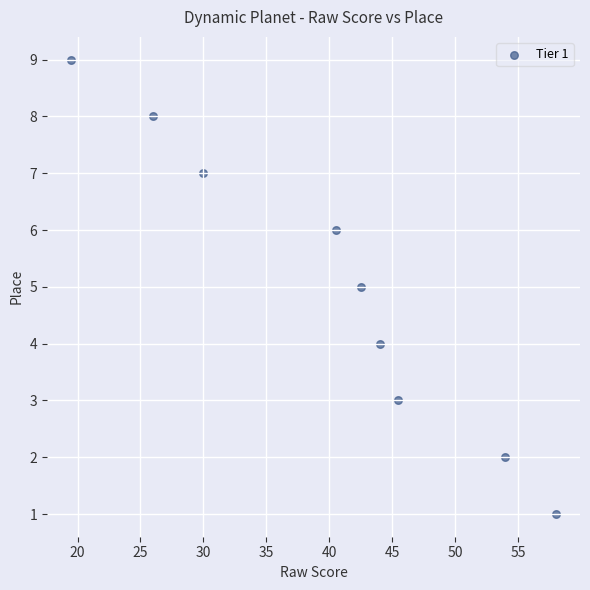

What is the range of Y values (max minus min)?

8